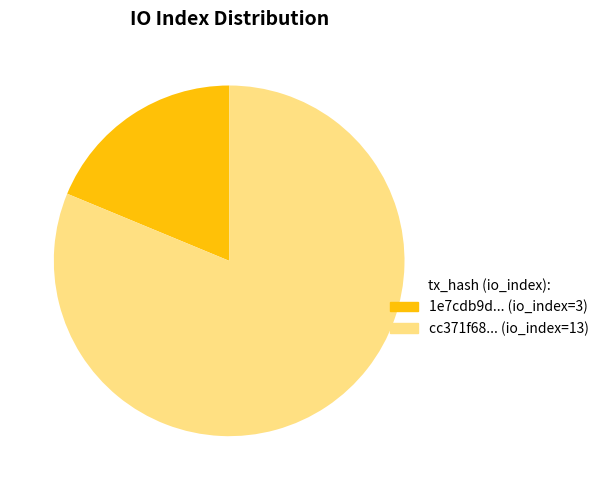

Does any single category account for the majority?

Yes